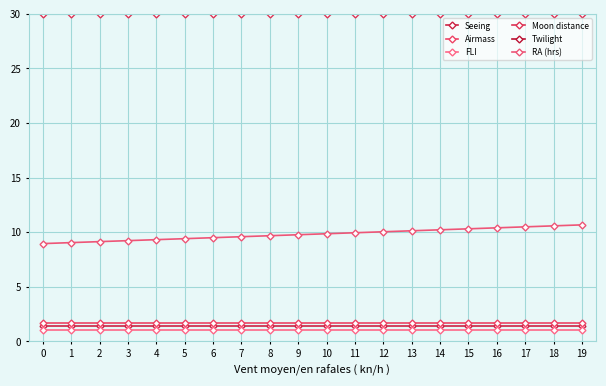

Reading left to right, transcribe all the data shown in this chart.

Seeing: 1.4	1.4	1.4	1.4	1.4	1.4	1.4	1.4	1.4	1.4	1.4	1.4	1.4	1.4	1.4	1.4	1.4	1.4	1.4	1.4
Airmass: 1.7	1.7	1.7	1.7	1.7	1.7	1.7	1.7	1.7	1.7	1.7	1.7	1.7	1.7	1.7	1.7	1.7	1.7	1.7	1.7
FLI: 1.0	1.0	1.0	1.0	1.0	1.0	1.0	1.0	1.0	1.0	1.0	1.0	1.0	1.0	1.0	1.0	1.0	1.0	1.0	1.0
Moon distance: 30.0	30.0	30.0	30.0	30.0	30.0	30.0	30.0	30.0	30.0	30.0	30.0	30.0	30.0	30.0	30.0	30.0	30.0	30.0	30.0
Twilight: 60.0	60.0	60.0	60.0	60.0	60.0	60.0	60.0	60.0	60.0	60.0	60.0	60.0	60.0	60.0	60.0	60.0	60.0	60.0	60.0
RA (hrs): 9.0	9.0	9.1	9.2	9.3	9.4	9.5	9.6	9.7	9.8	9.9	10.0	10.0	10.1	10.2	10.3	10.4	10.5	10.6	10.7